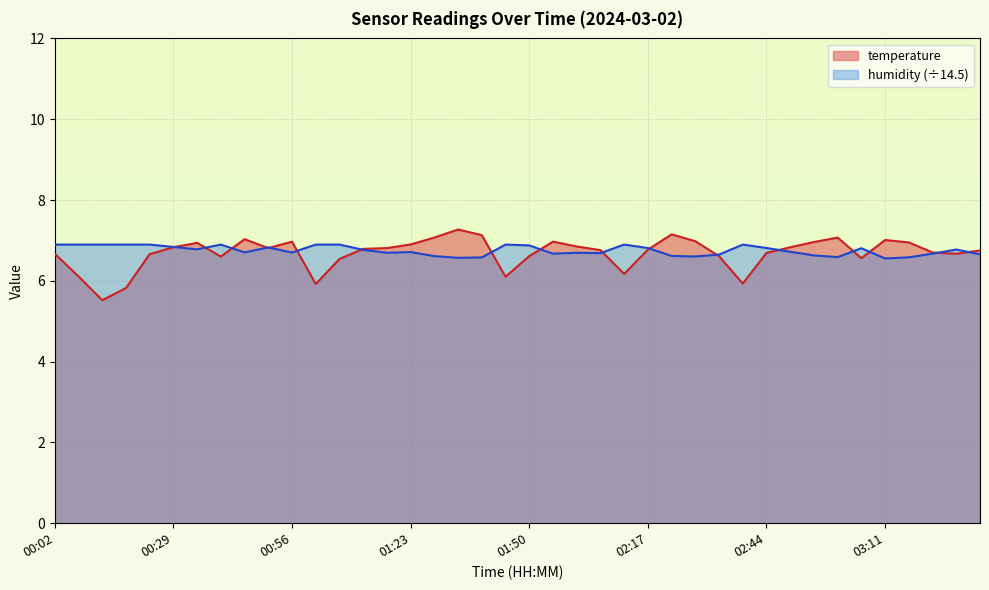

Is the value of temperature at 03:06 greater than the value of humidity at 02:44?

No